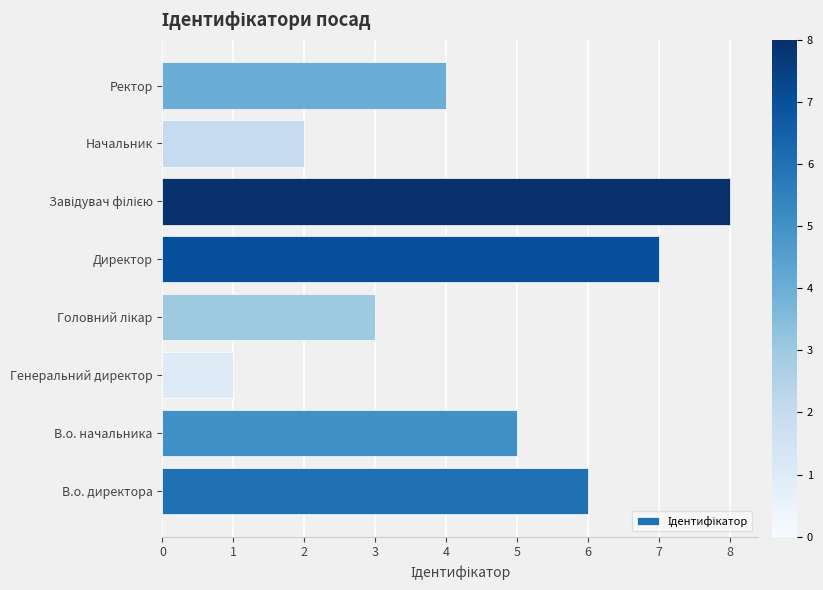

Is it true that the value at Директор is 12?

False